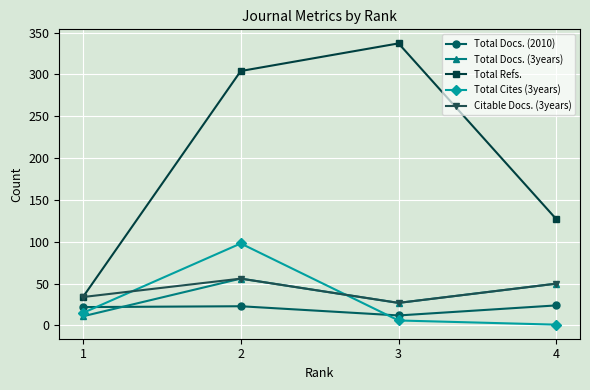

What is the value of the Total Refs. point at the 3rd from the left?

337